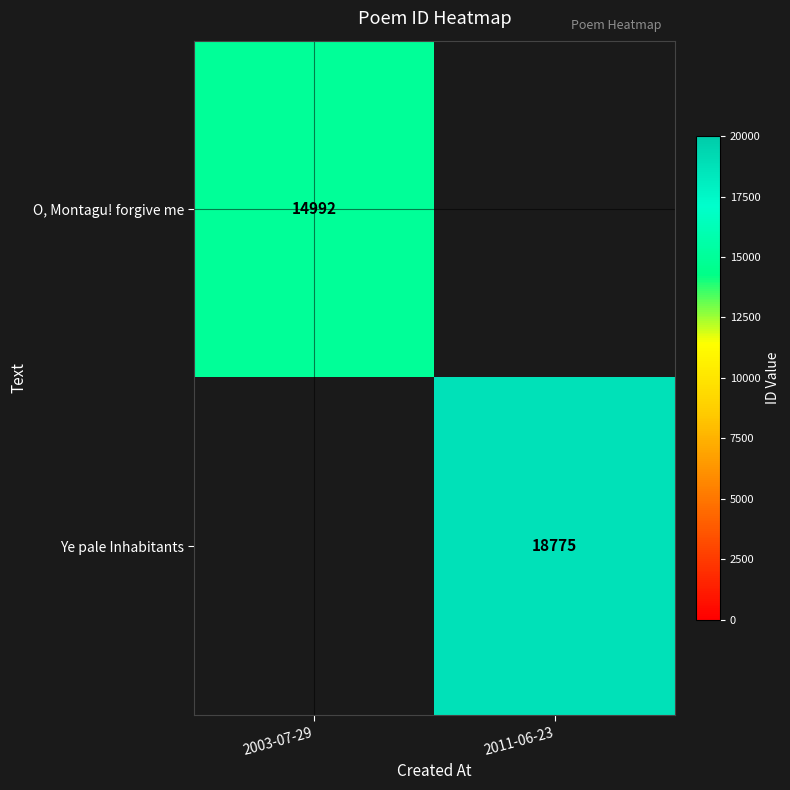

Is it true that Ye pale Inhabitants equals 12868 at 2011-06-23?

False